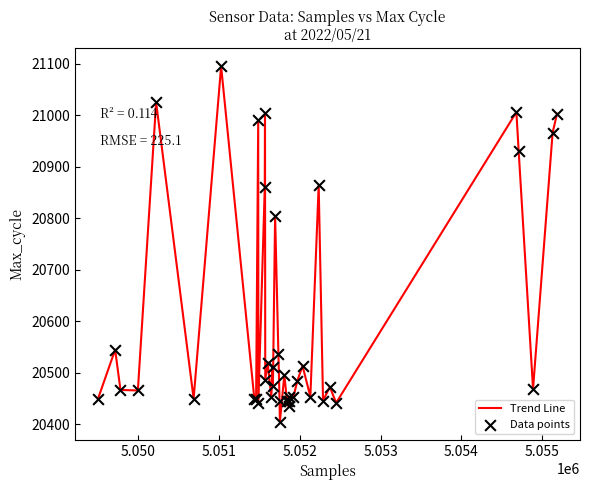

What is the maximum value shown in the chart?

21095